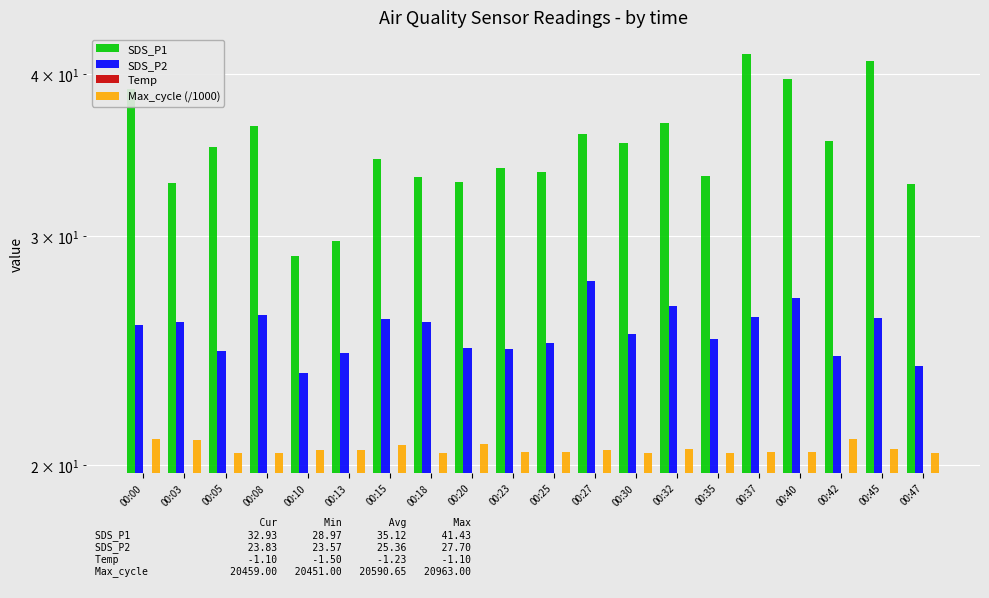

Between 00:37 and 00:42, which series saw the biggest shift?

SDS_P1